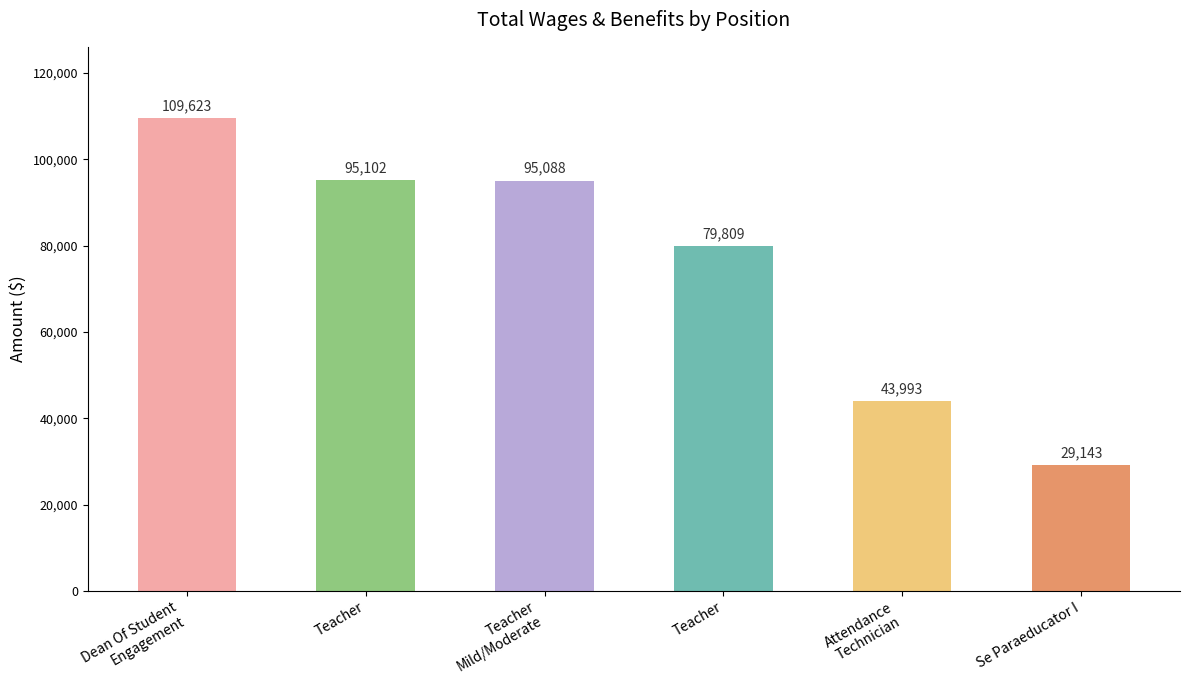

List the labels in order of value, smallest first.

Se Paraeducator I, Attendance
Technician, Teacher, Teacher
Mild/Moderate, Teacher, Dean Of Student
Engagement